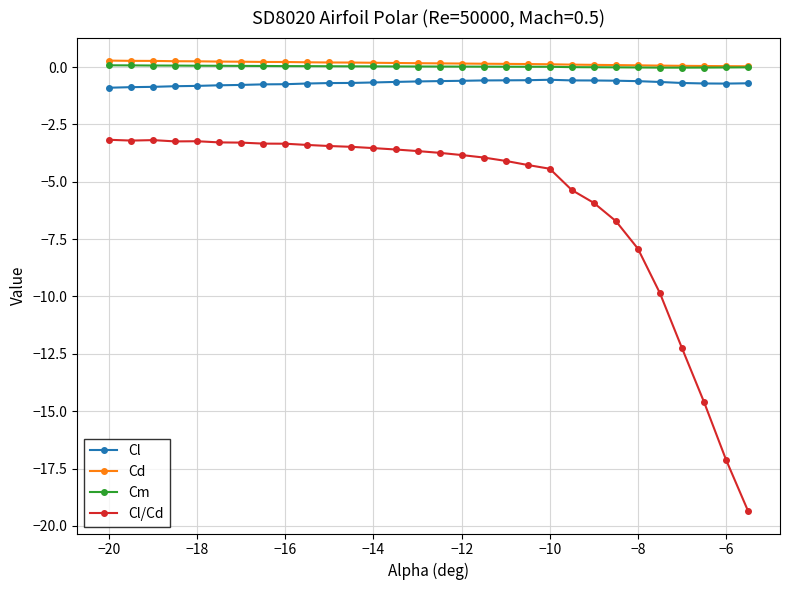

What is the average value of the Cl/Cd series?

-5.8